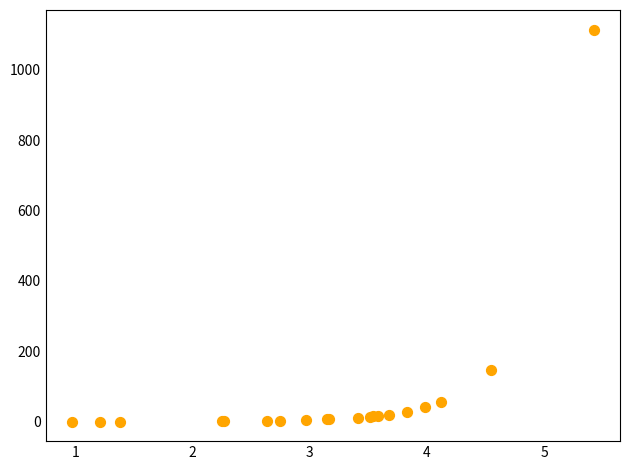

What Y value in the scatter plot is closest to 556?

146.4